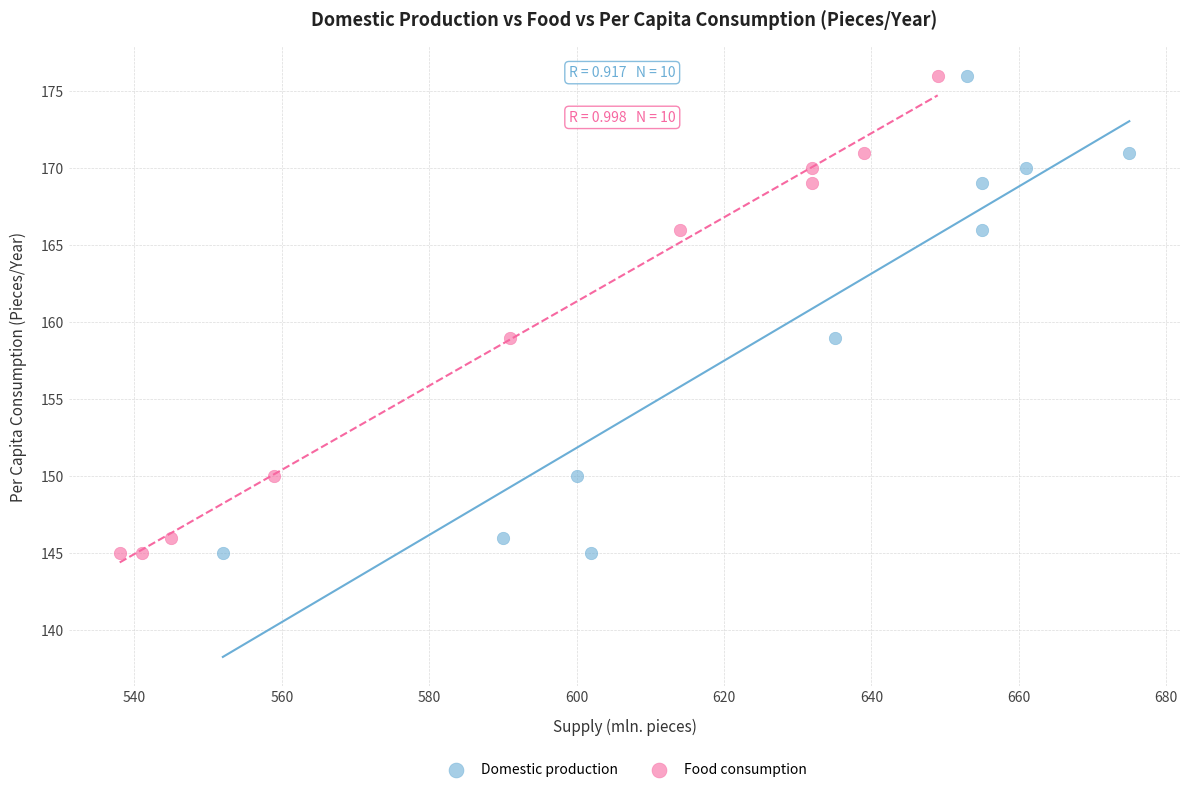

What are all the series names shown in the legend?

Domestic production, Food consumption